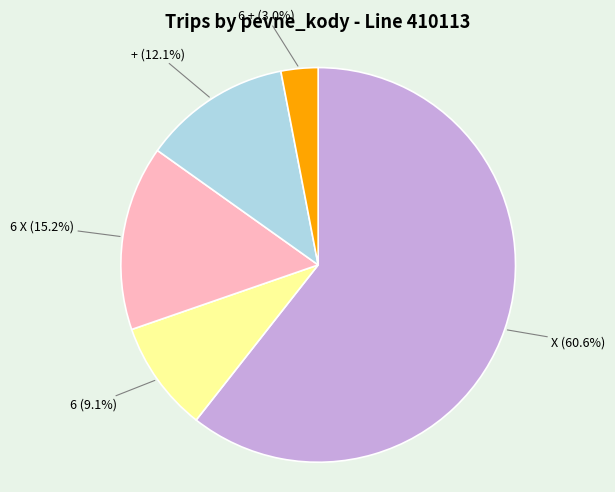

What portion of the pie excludes 6?

90.9%